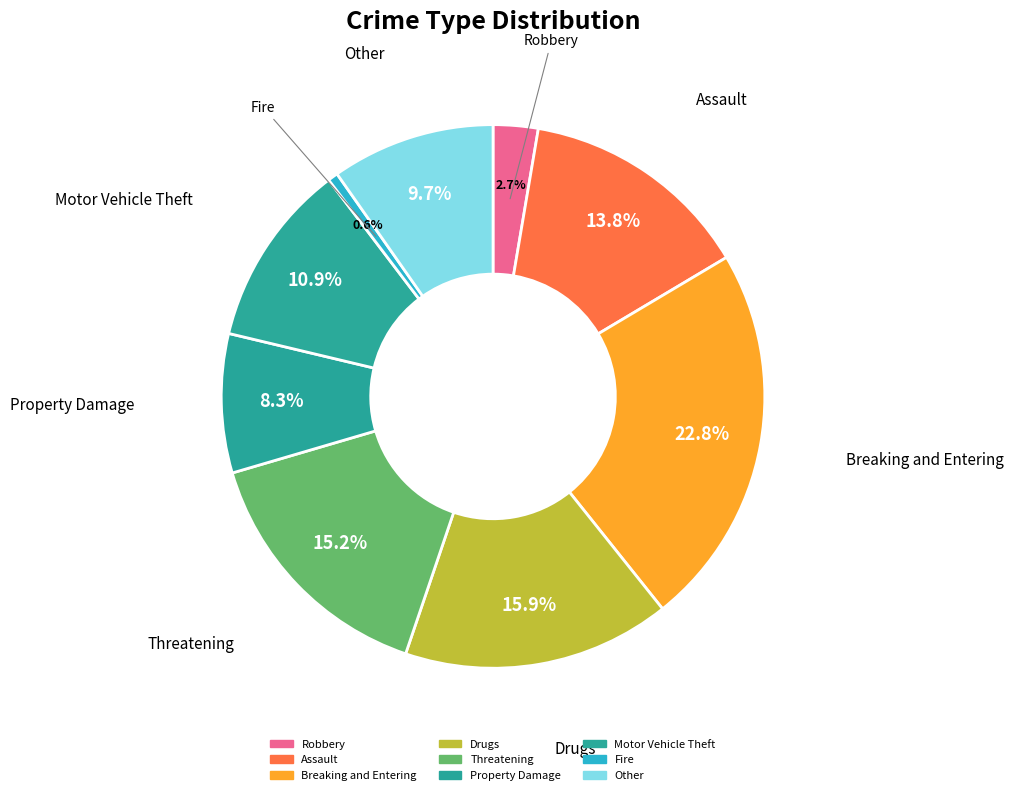

How many slices are in this pie chart?

9